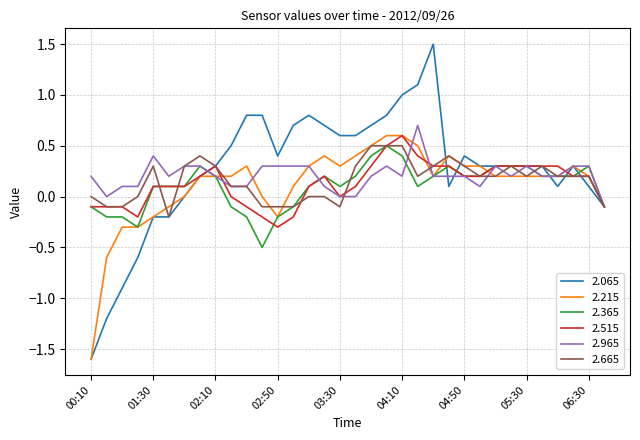

What is the minimum value shown in the chart?

-1.6